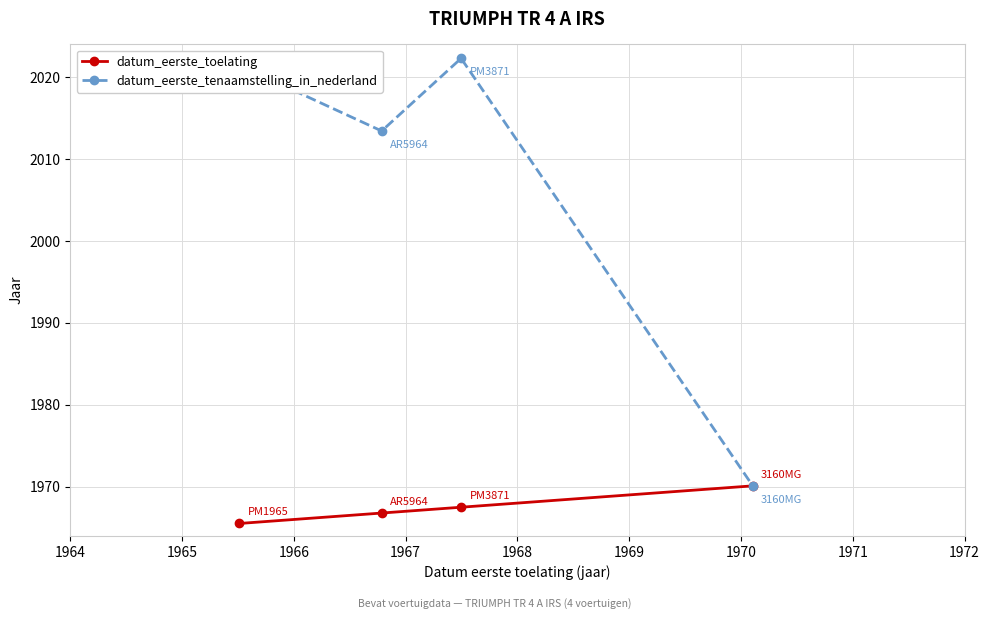

Reading left to right, transcribe all the data shown in this chart.

datum_eerste_toelating: 1965.5	1966.8	1967.5	1970.1
datum_eerste_tenaamstelling_in_nederland: 2021.4	2013.4	2022.3	1970.1